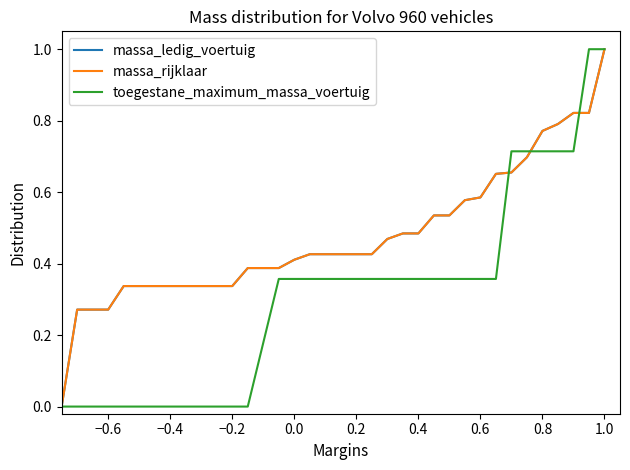

Is this an area chart (filled region under the line)?

No